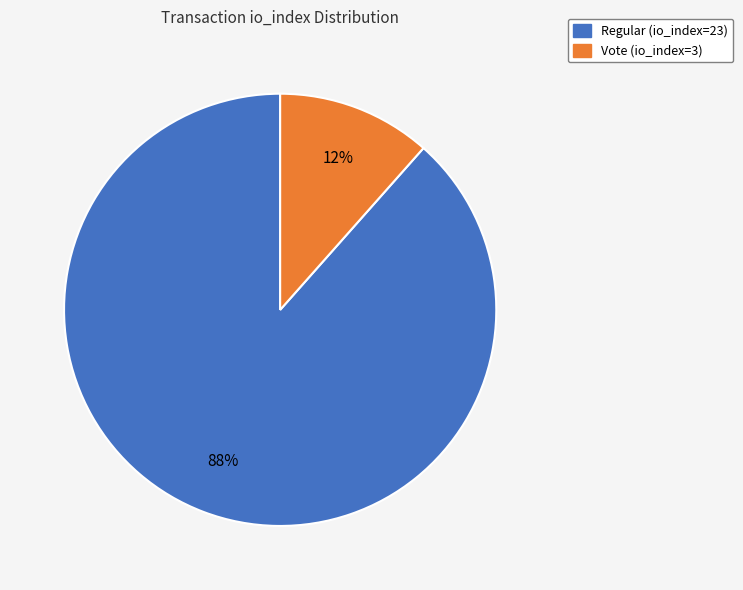

Which slice is the largest?

Regular (io_index=23)